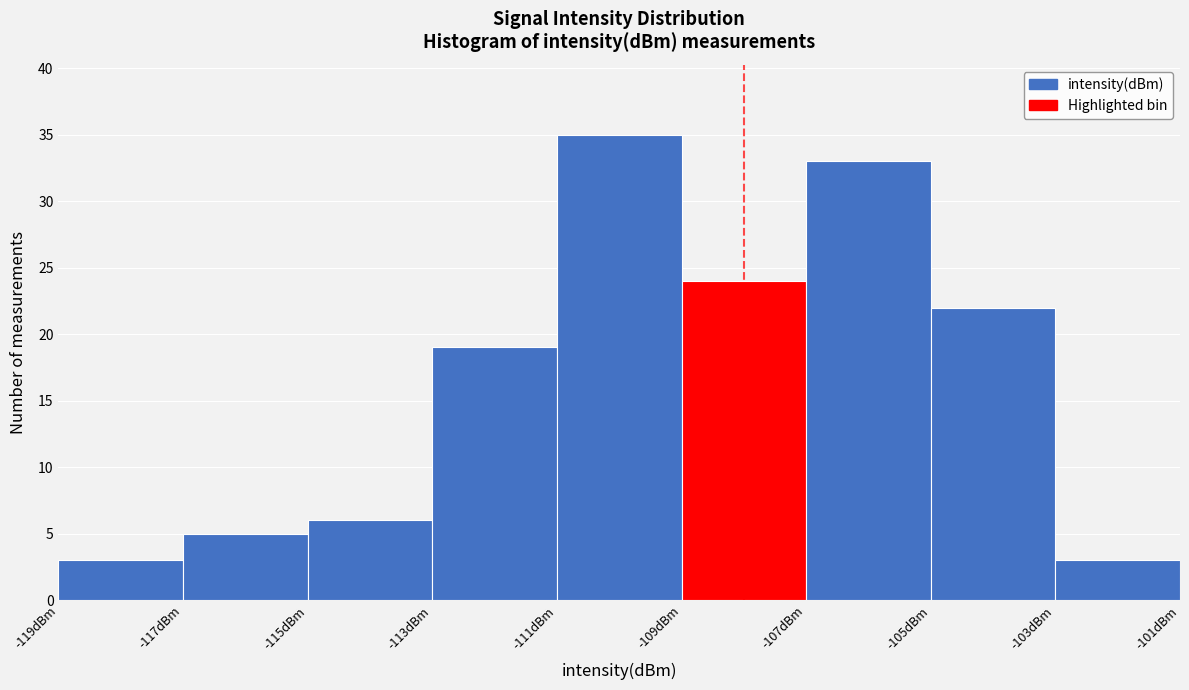

Over which range of the x-axis is the bar tallest?

-111 to -109